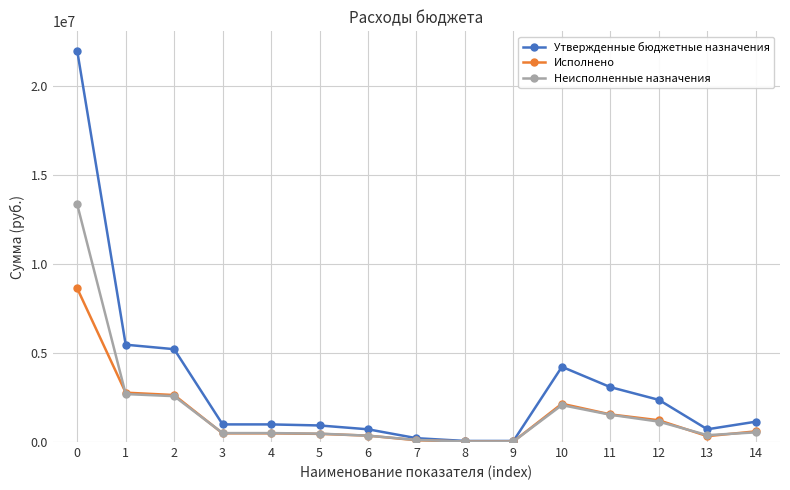

Which series ends up on top after the final intersection of Неисполненные назначения and Исполнено?

Исполнено